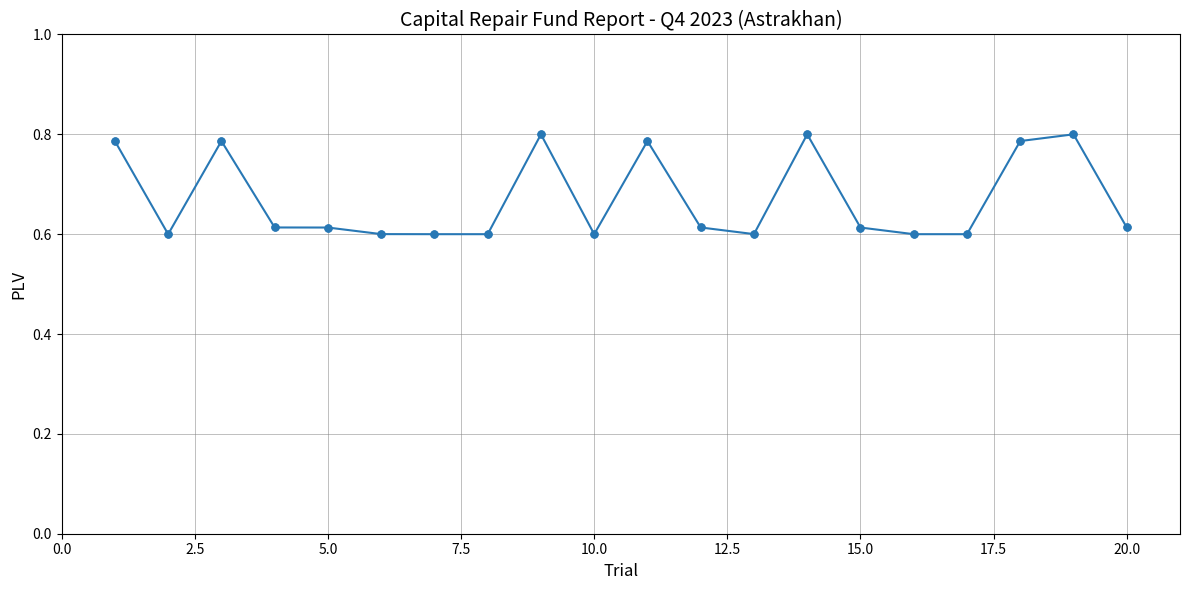

True or false: there are more than 0 points higher than both neighbors.

True